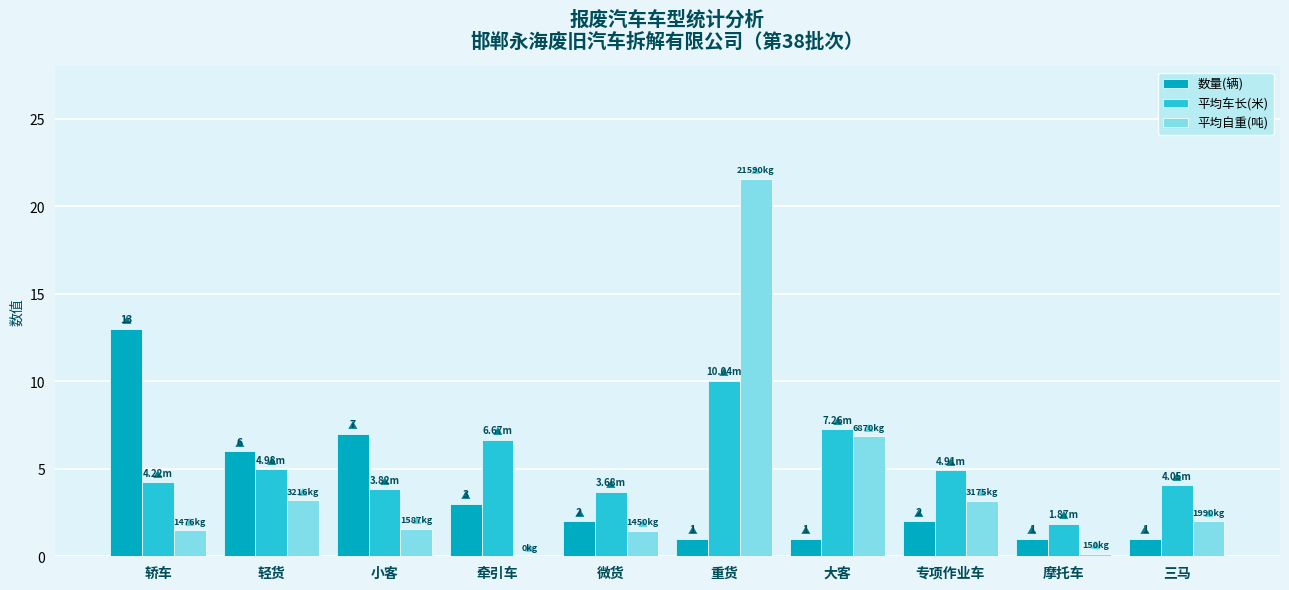

Which label corresponds to the largest value in the chart?

重货